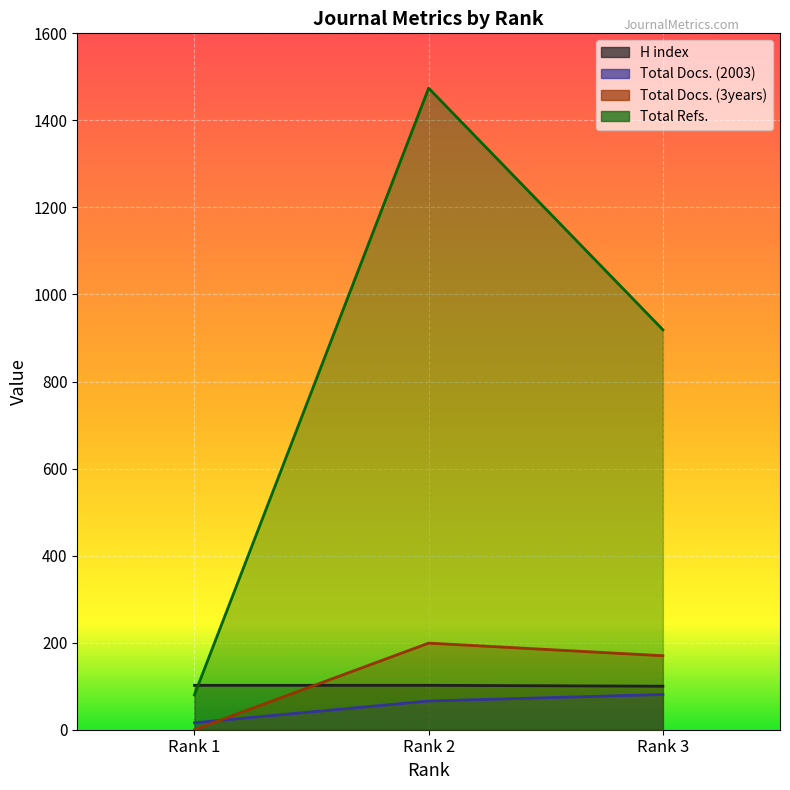

Which series has the largest total across all categories?

Total Refs.